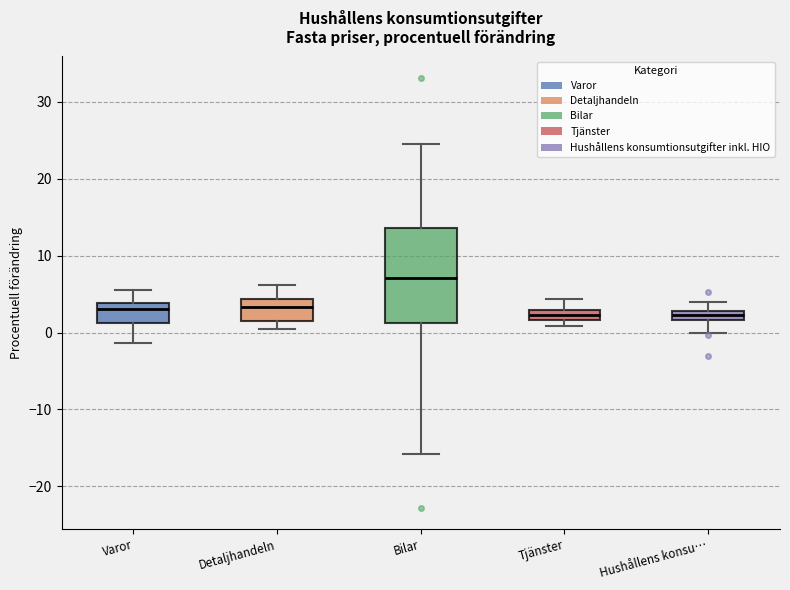

Where does the upper whisker of the box for Tjänster end on the y-axis? The values are not printed on the chart, so give them approximately, as read against the axis.

4